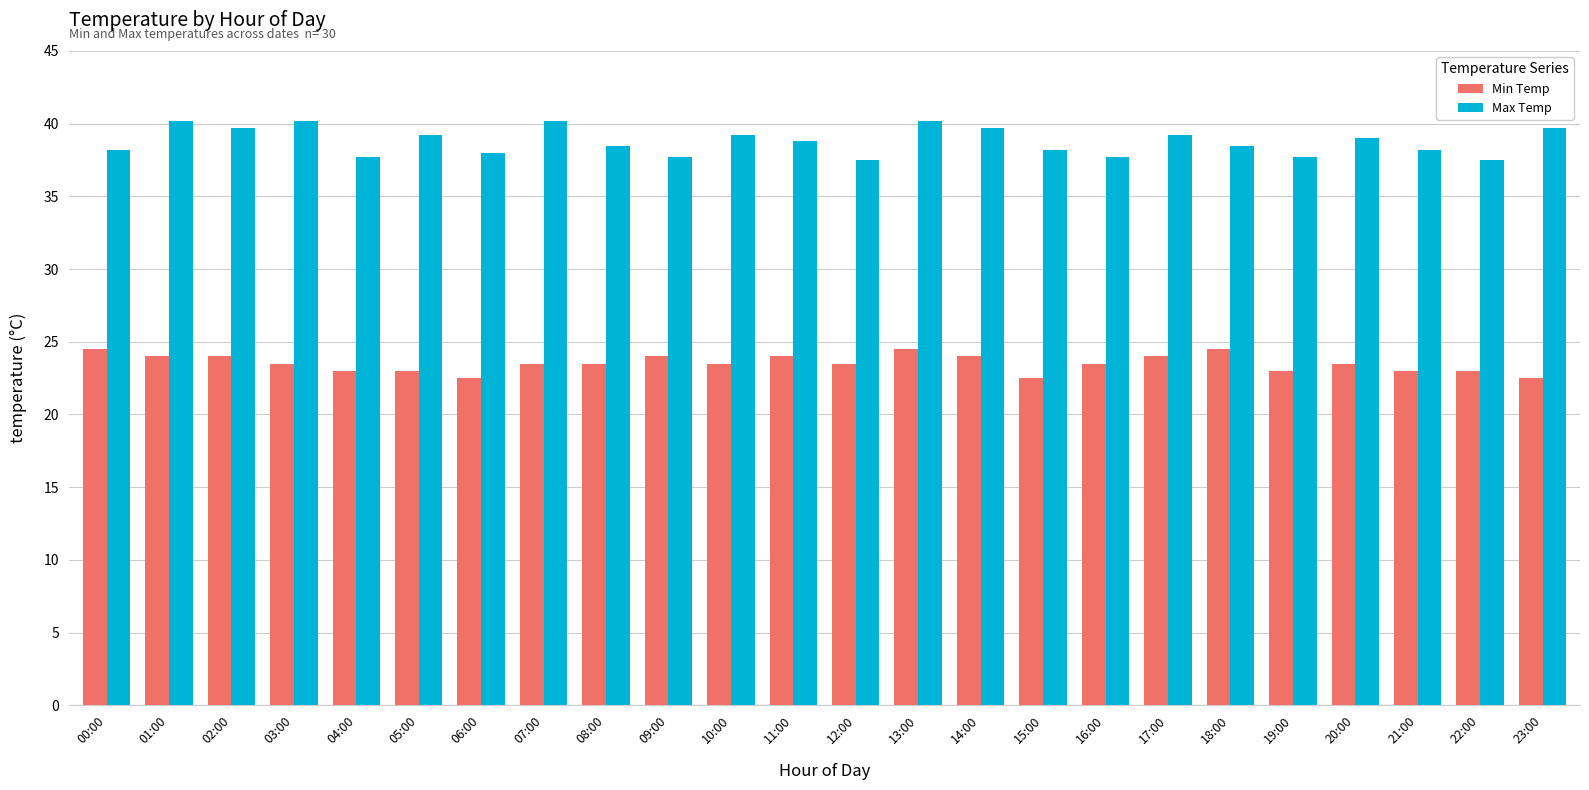

True or false: Min Temp has a value of 33.8 at 06:00.

False